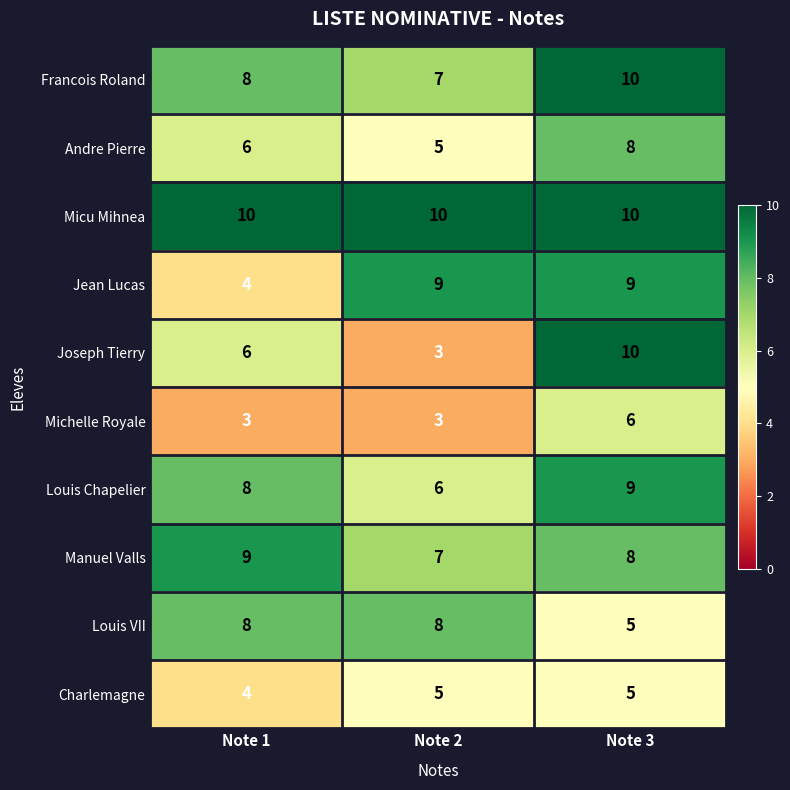

List the labels in order of Manuel Valls value, smallest first.

Note 2, Note 3, Note 1